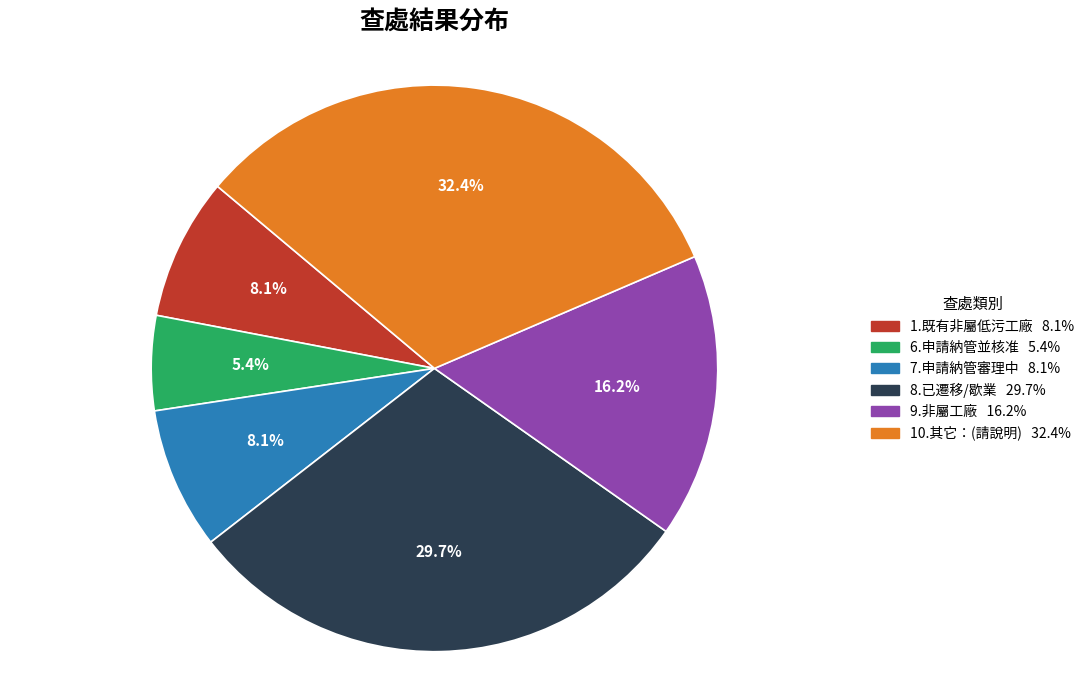

Approximately how many times larger is the value at 10.其它：(請說明) compared to 1.既有非屬低污工廠?

4.0